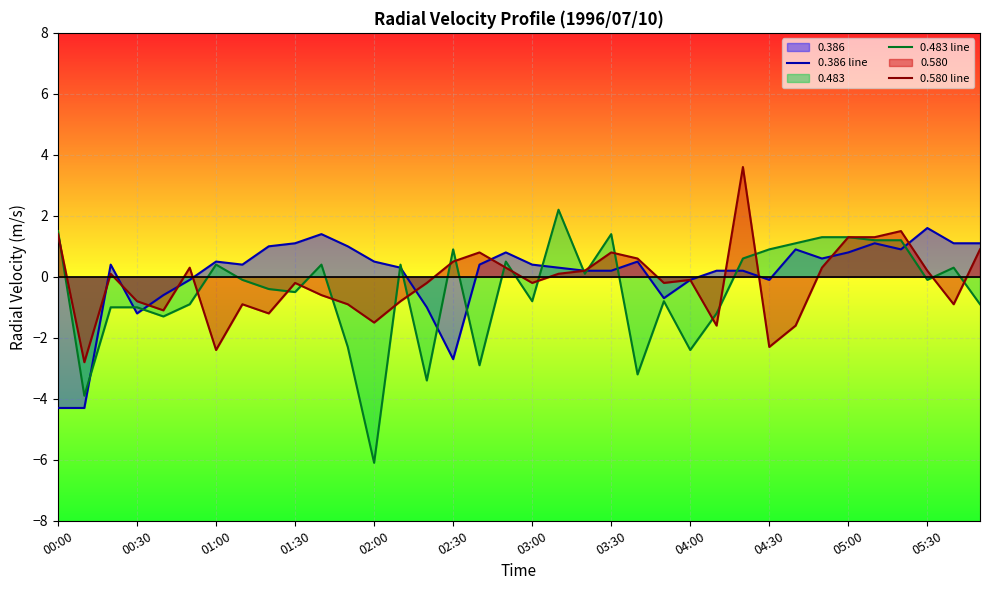

The value of 0.386 line at 05:00 is 1.4. True or false?

False